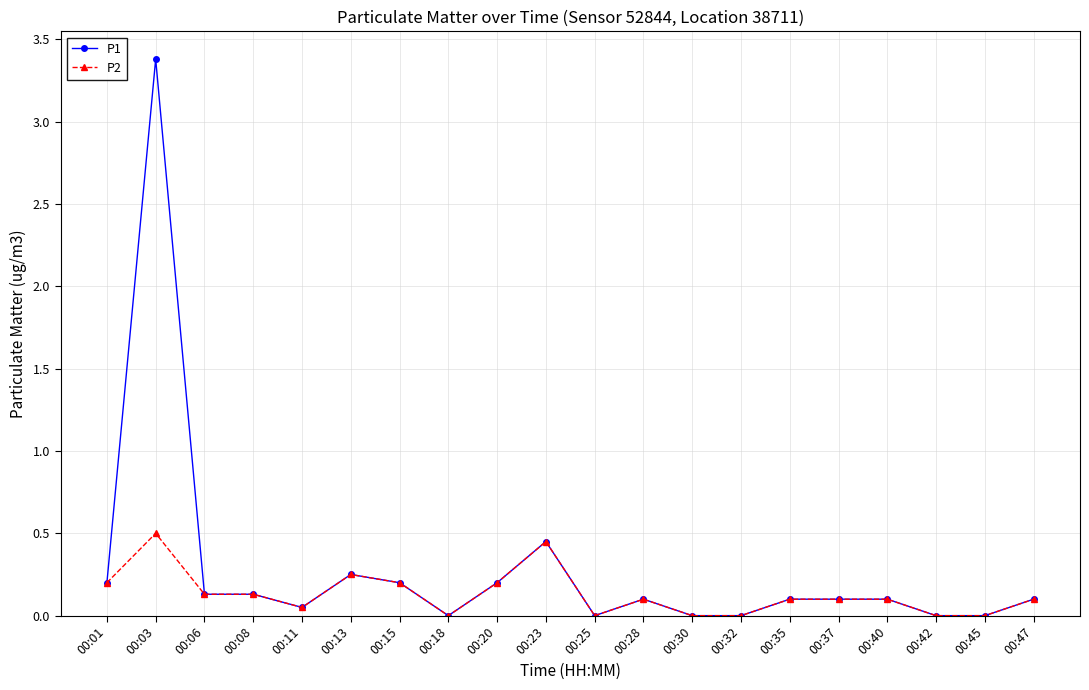

What is the value of the P1 point at the 2nd from the left?

3.4